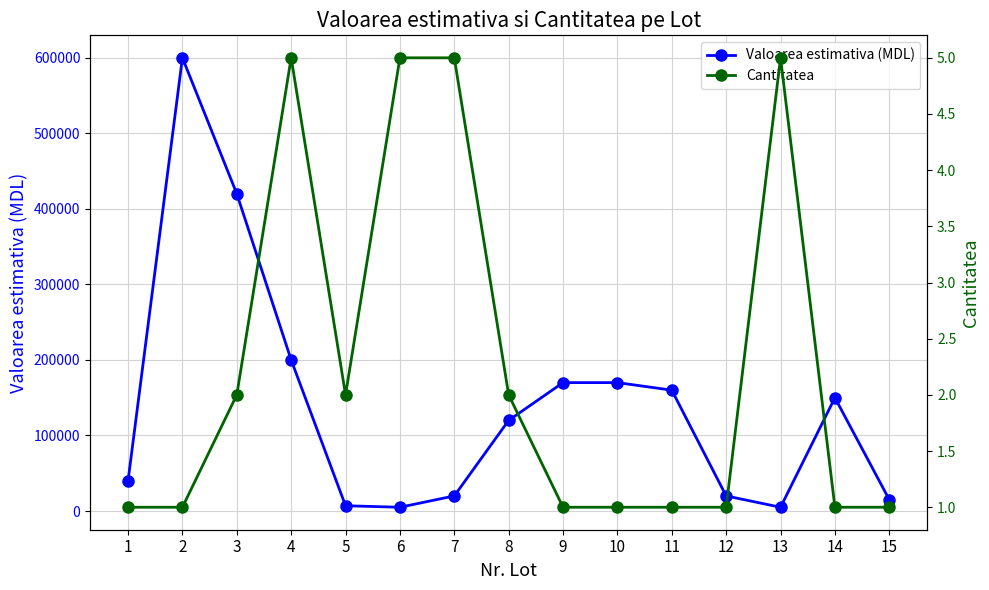

What is the difference between the maximum and minimum values in the Cantitatea series?

4